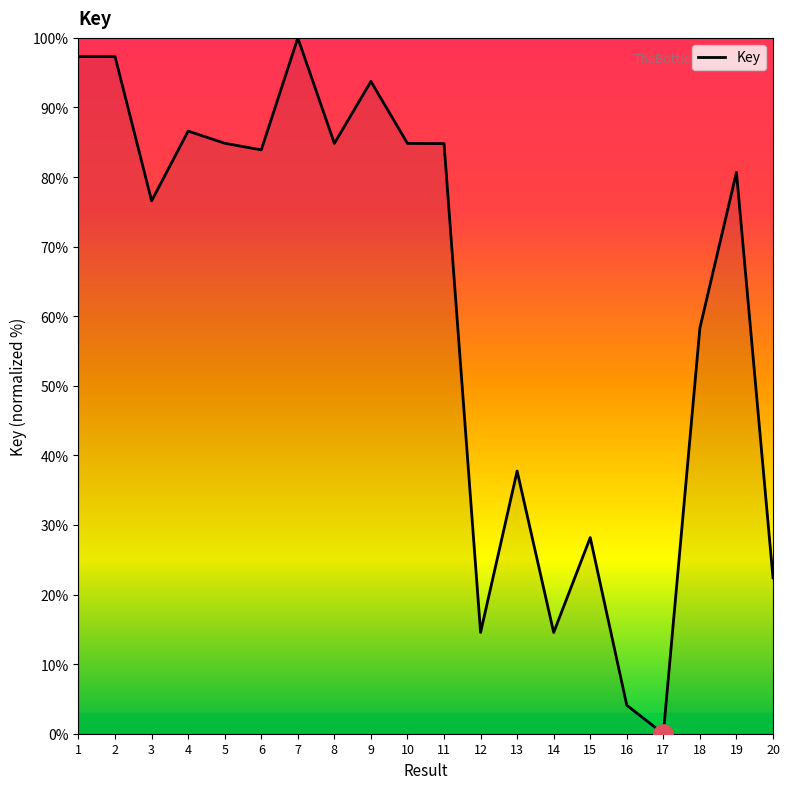

At which label is the value closest to 50?

18